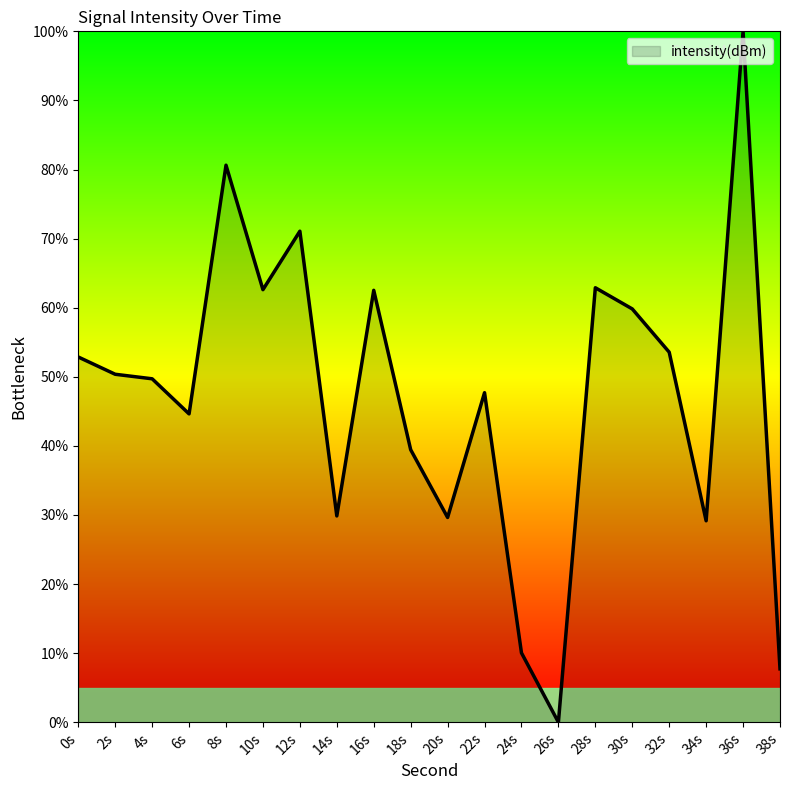

What is the change in value from 4s to 22s?

-2.0